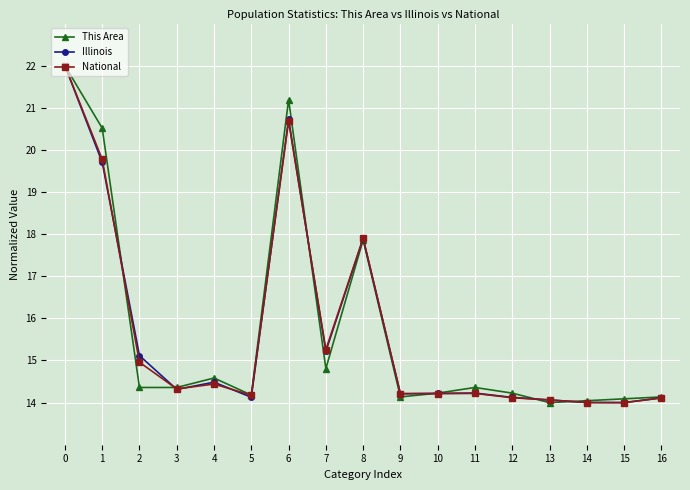

Where is National nearest to the value 18?

8